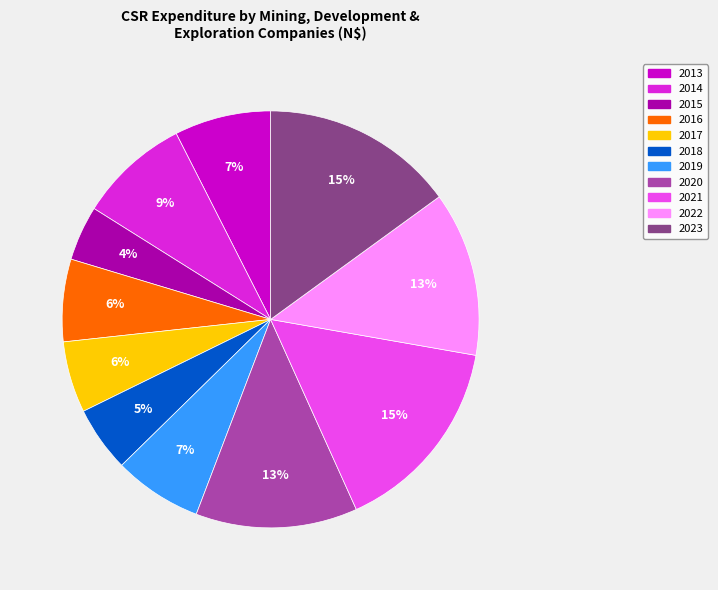

Between 2021 and 2017, which is larger?

2021